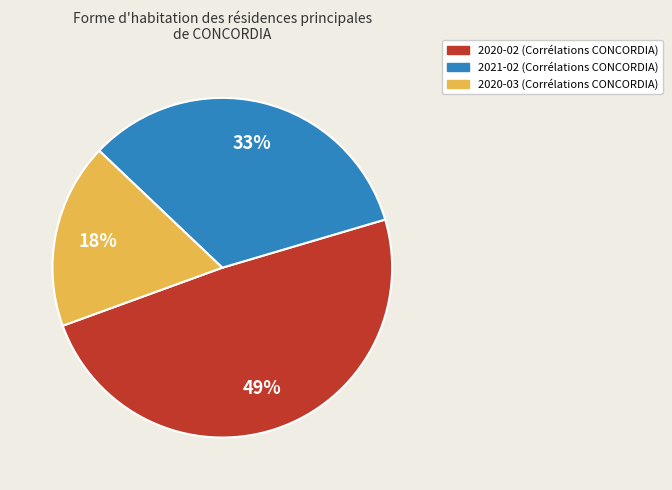

To the nearest percent, what is the average slice percentage?

33%